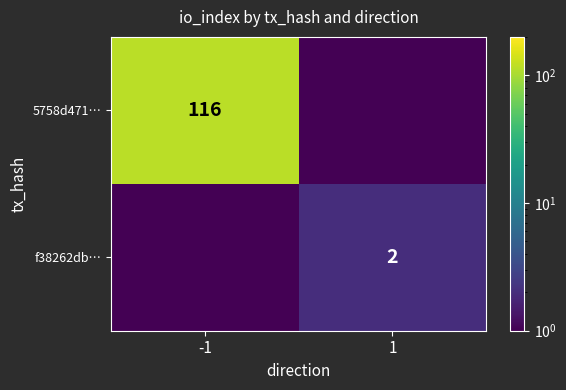

Is it true that f38262db… equals 2.0 at 1?

True